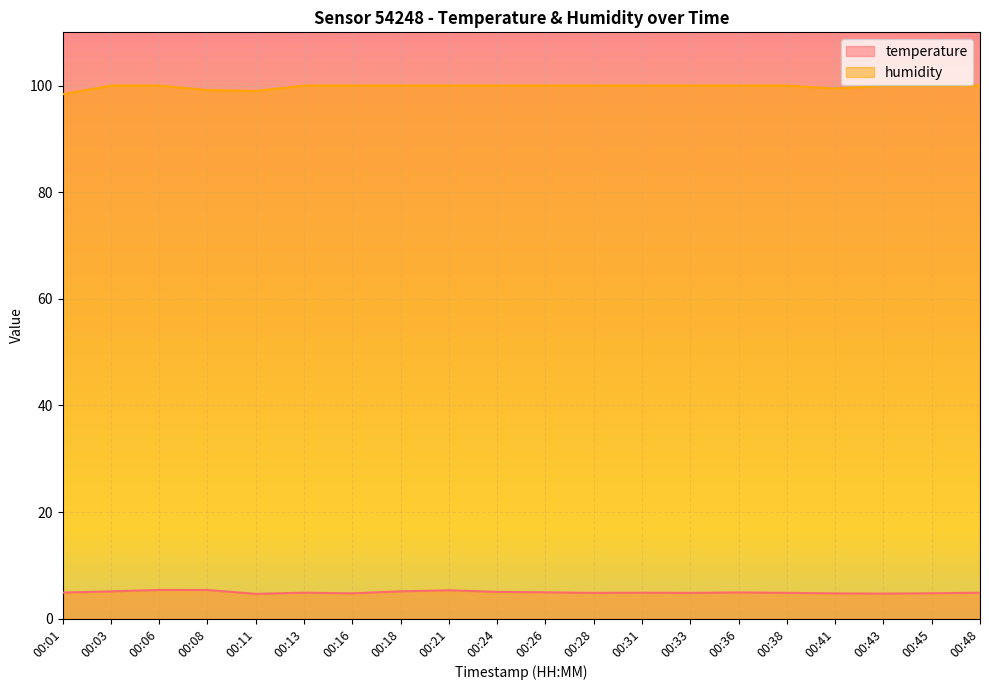

At which category is the sum across all series the highest?

00:06